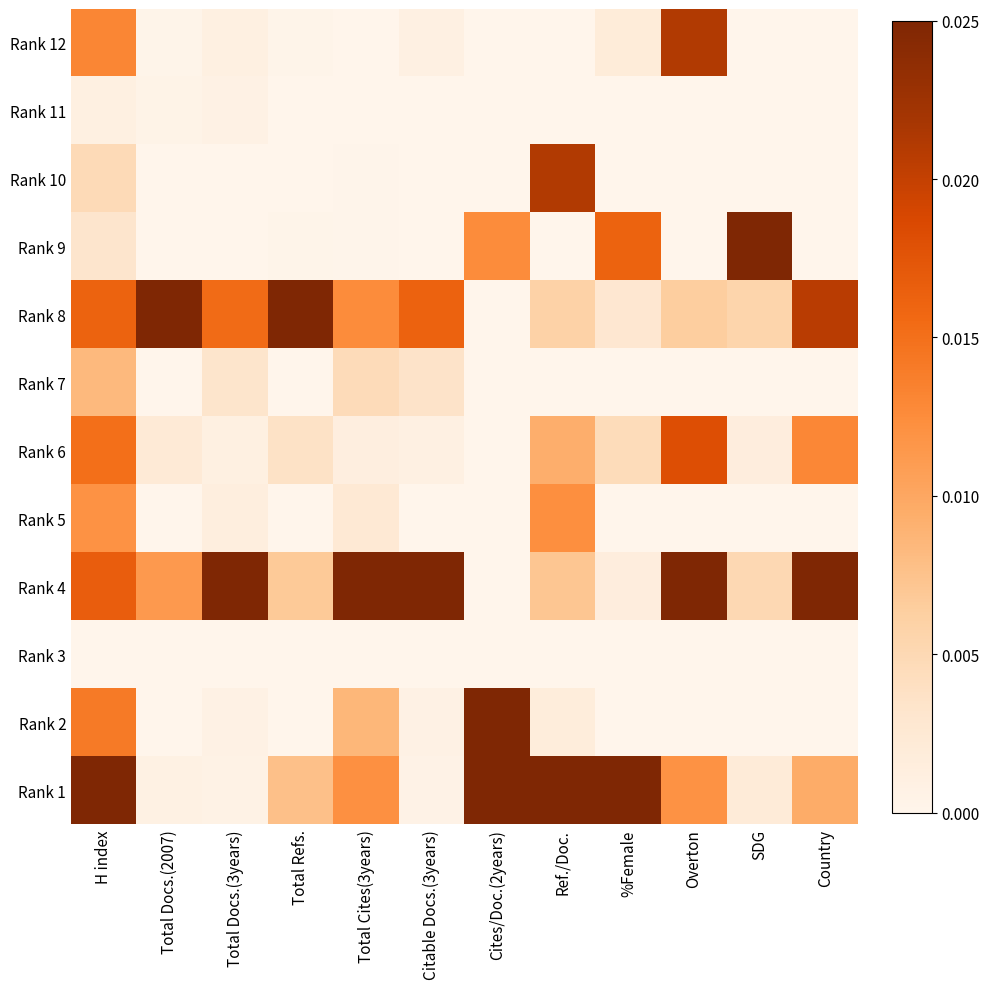

Which label corresponds to the largest value in the chart?

SDG